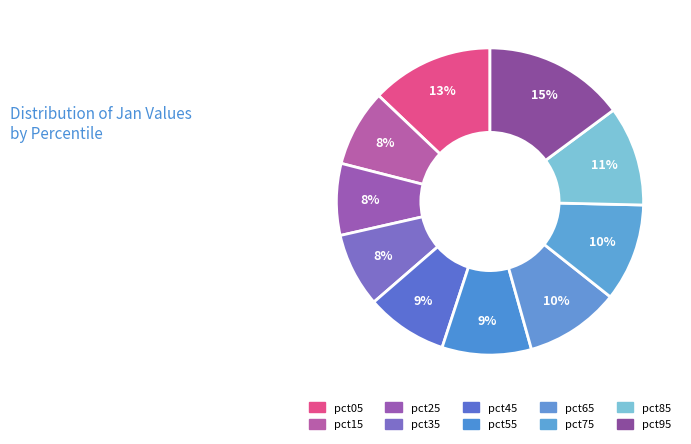

Do pct35 and pct25 together represent more than half of the pie?

No